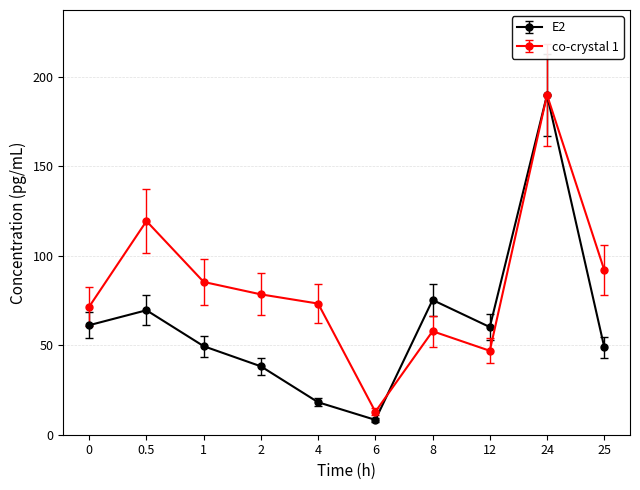

What is the label of the 5th point from the right?

6